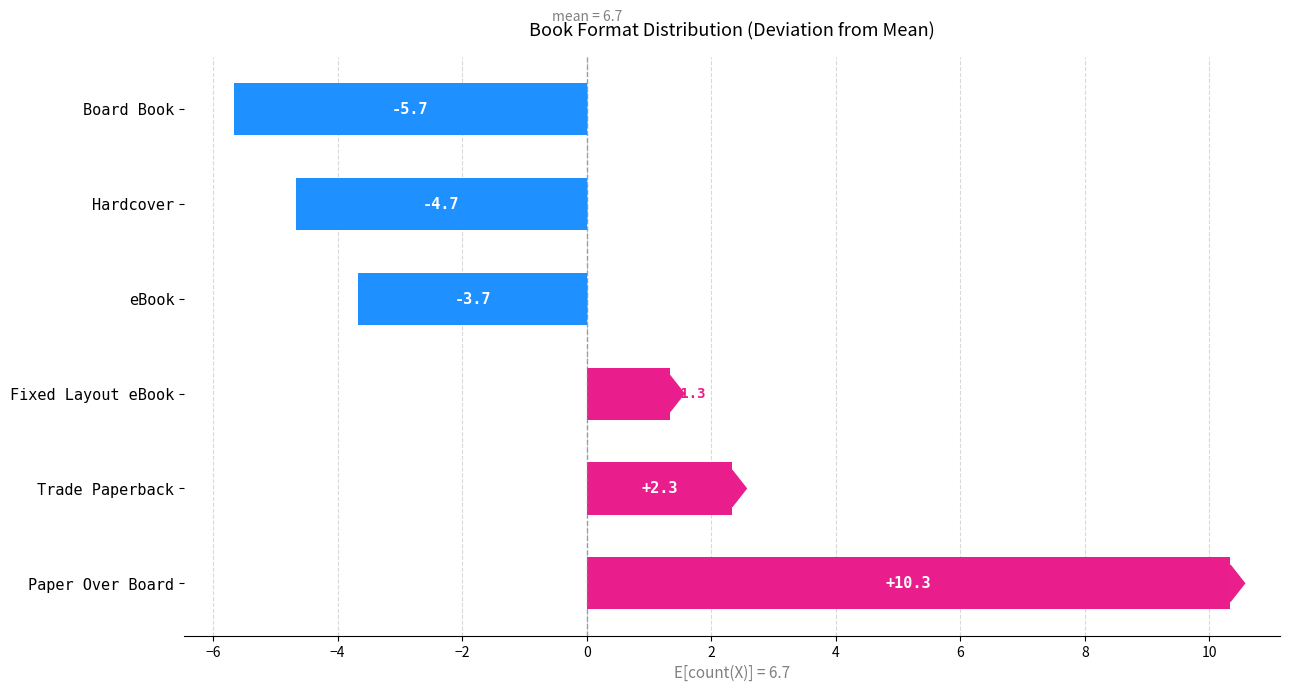

The chart shows a value of -4.7 at Hardcover. True or false?

True